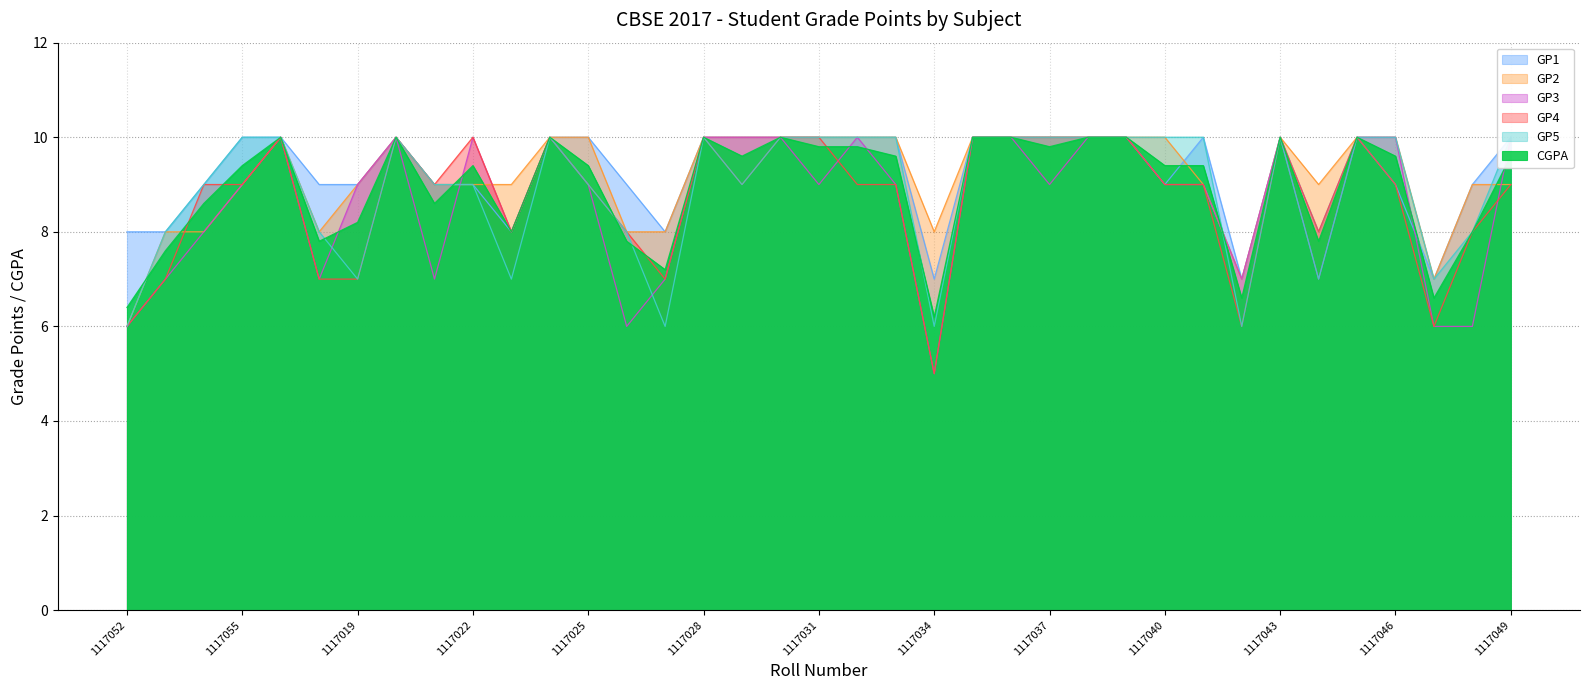

The value of GP2 at 1117017 is 10.0. True or false?

True